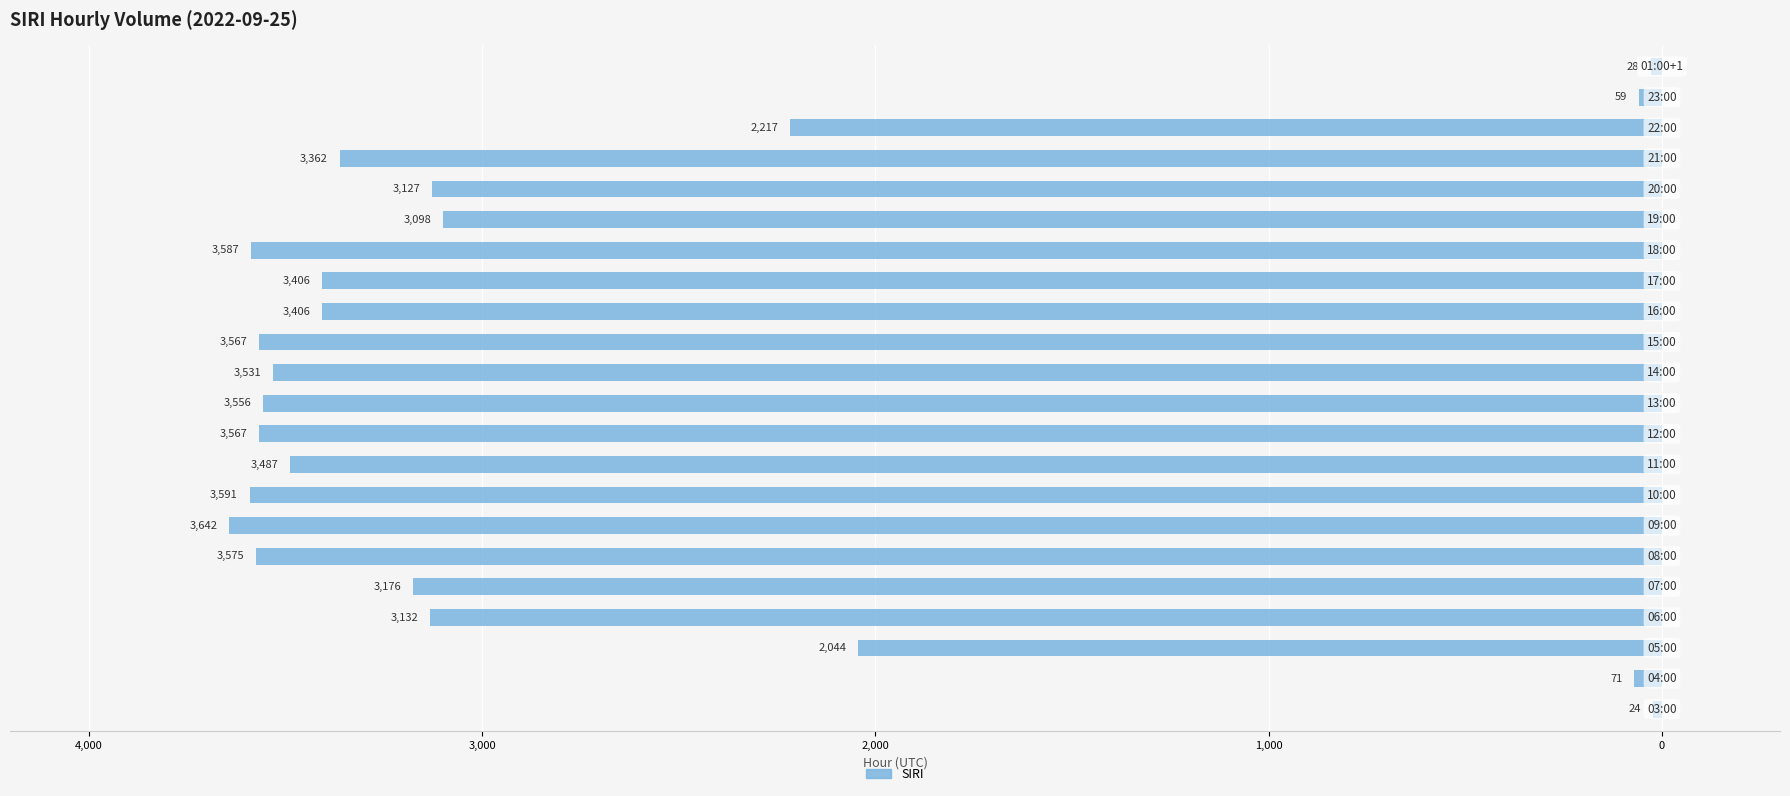

Are the bars horizontal?

Yes